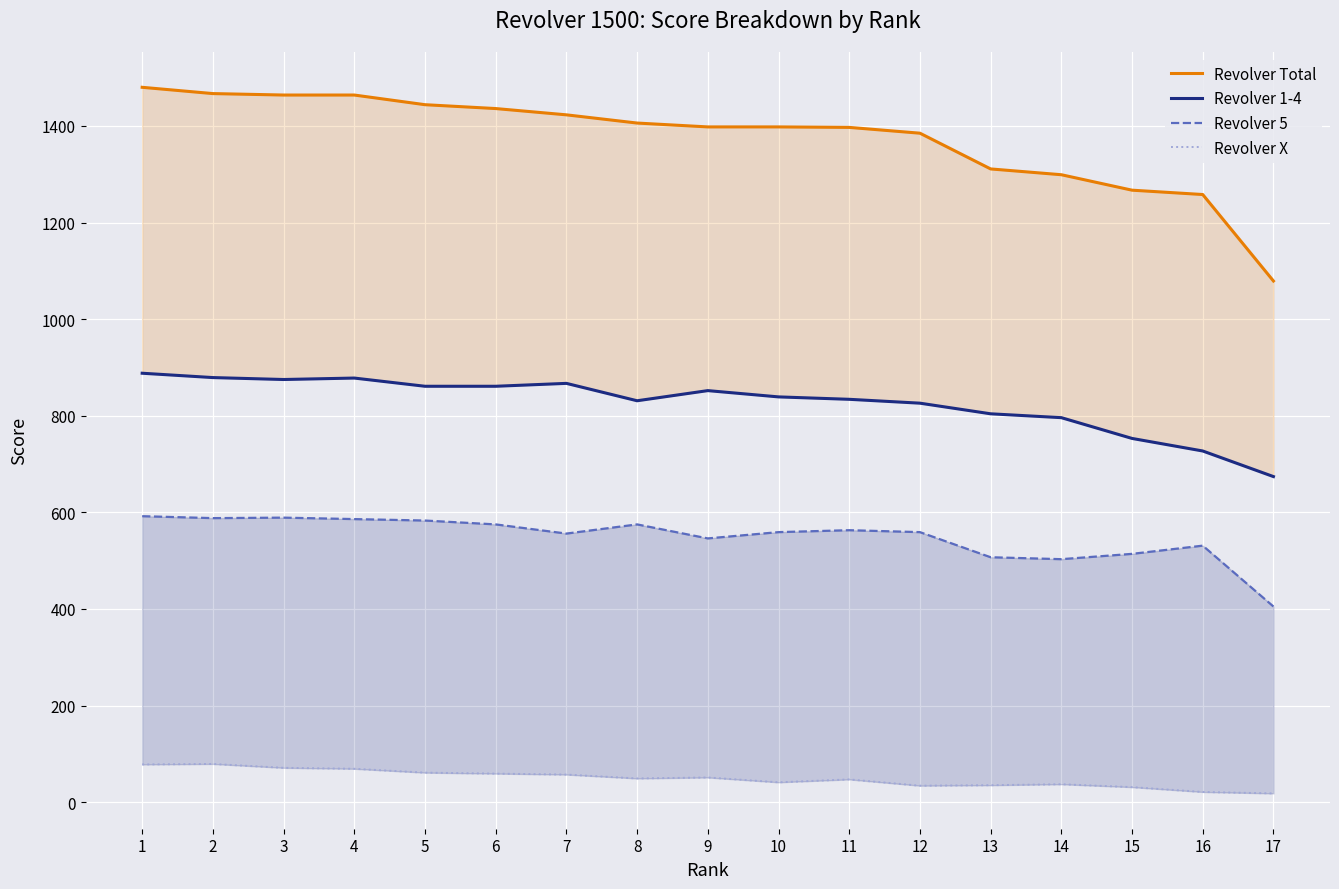

At which label is Revolver 1-4 closest to 781?

14